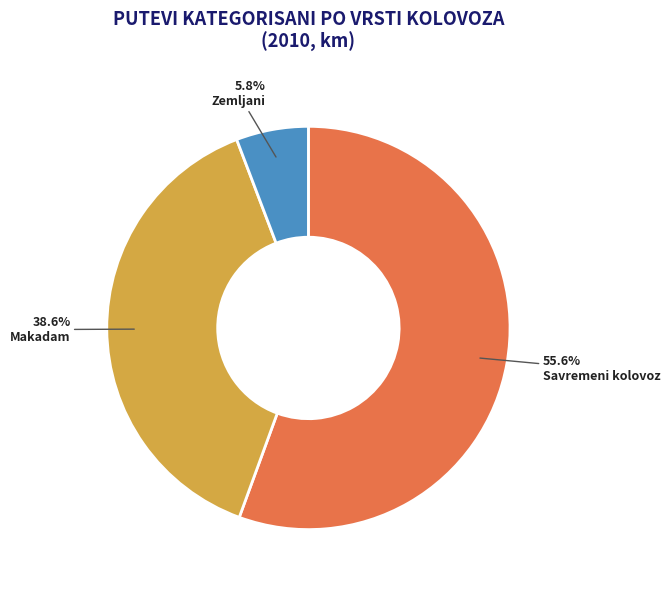

The Savremeni kolovoz slice represents 56% of the pie. True or false?

True